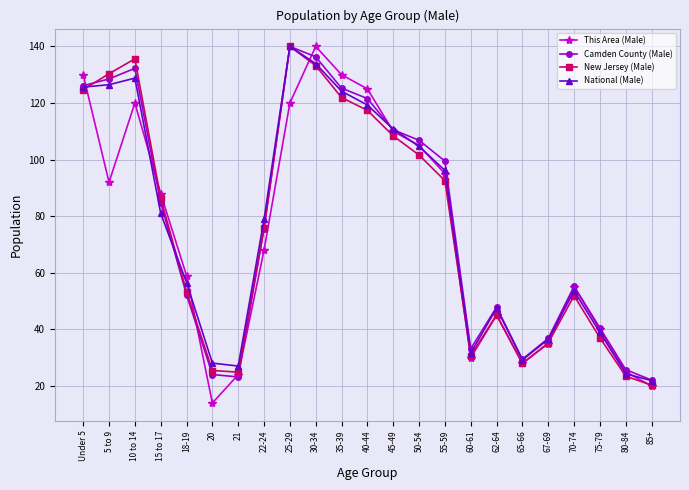

How many lines are shown in the chart?

4